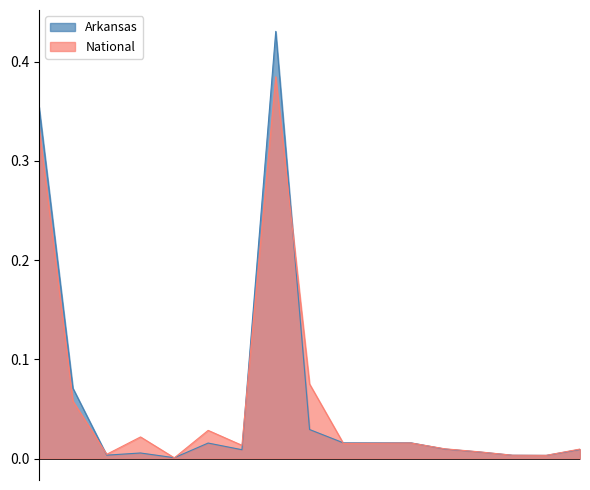

What is the difference between the Arkansas values at 21 years and White alone?

0.4